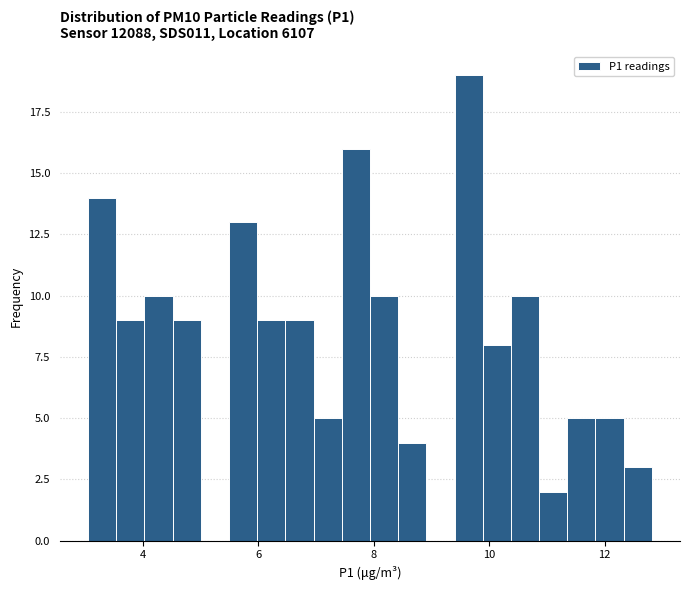

Around what value on the x-axis is the tallest bar? Give the approximate position of its centre, as read against the axis.

9.6